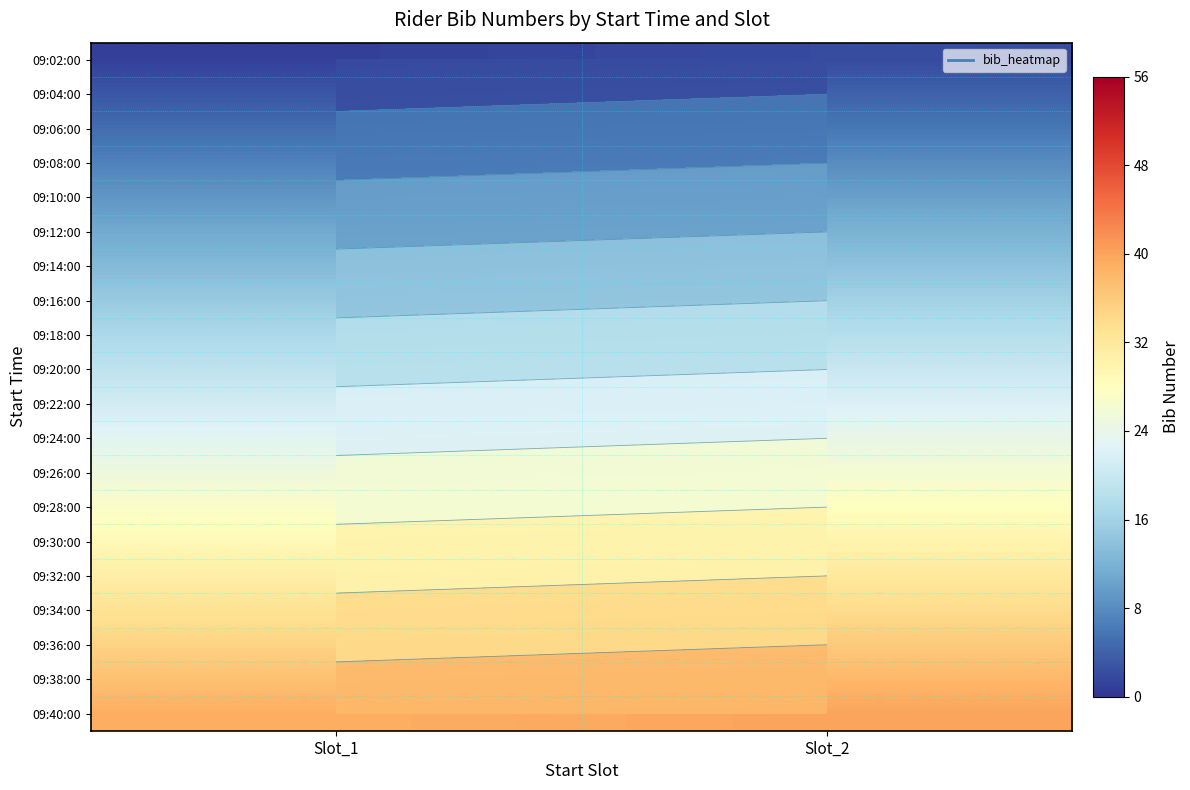

What is the difference between the highest and lowest values at Slot_1?

38